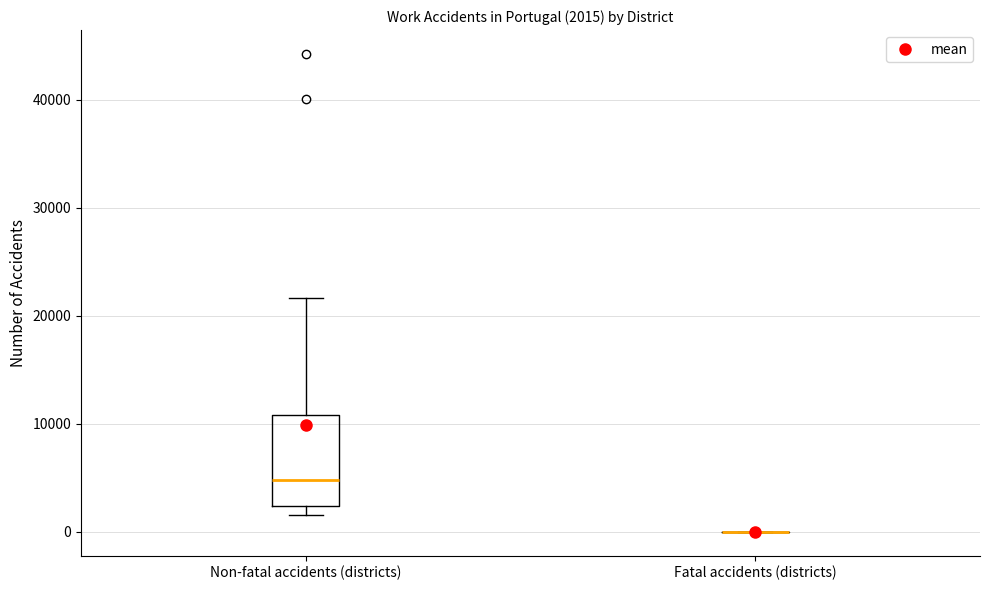

Comparing the boxes themselves (not the whiskers), which one is the tallest?

Non-fatal accidents (districts)